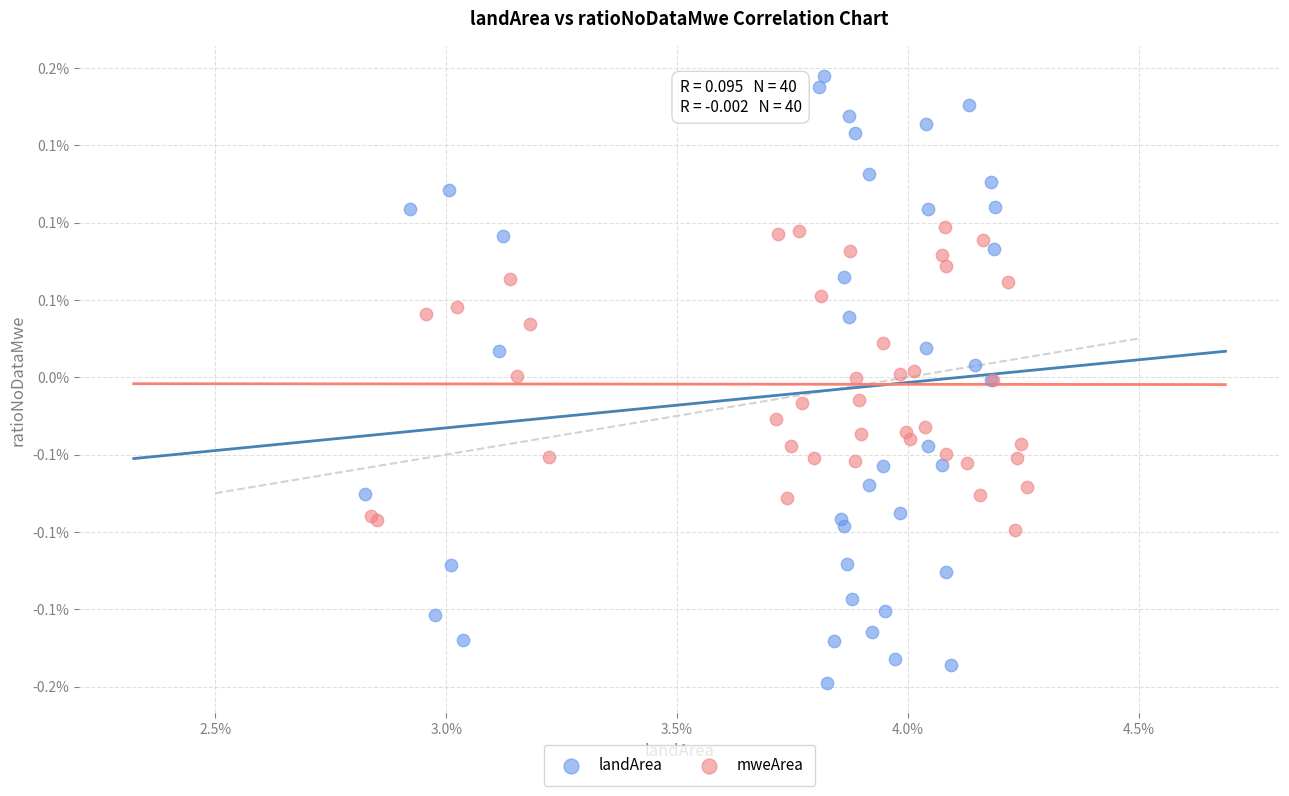

Which series has the largest Y range (max minus min)?

landArea